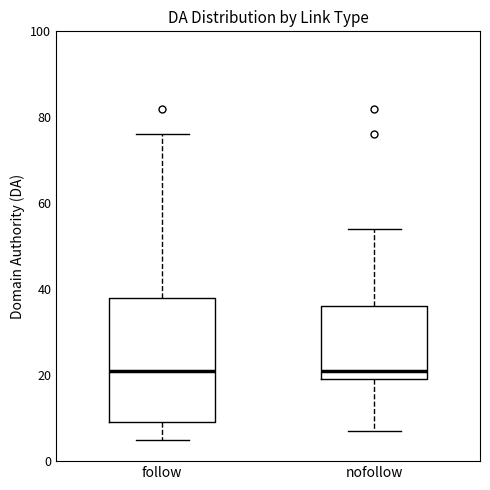

Which box is the tallest, from its lower edge to its upper edge?

follow